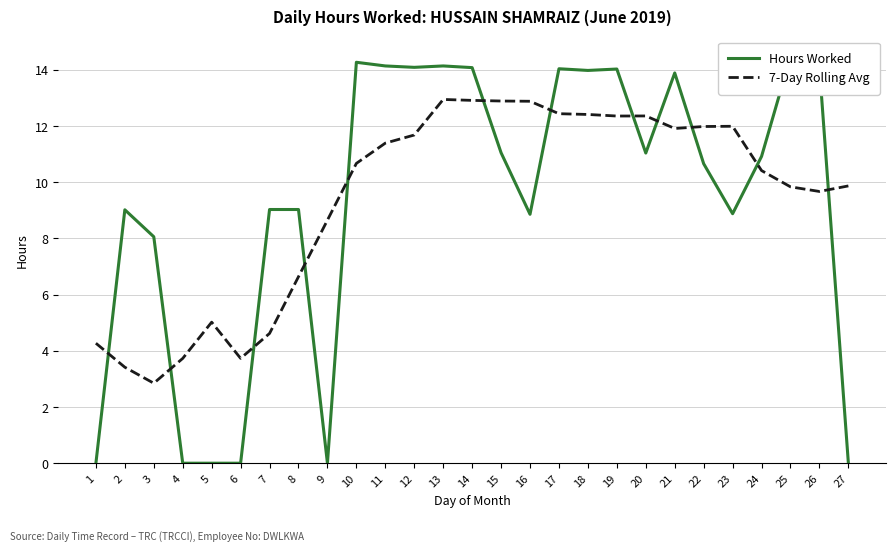

Where is the first local minimum for Hours Worked?

9